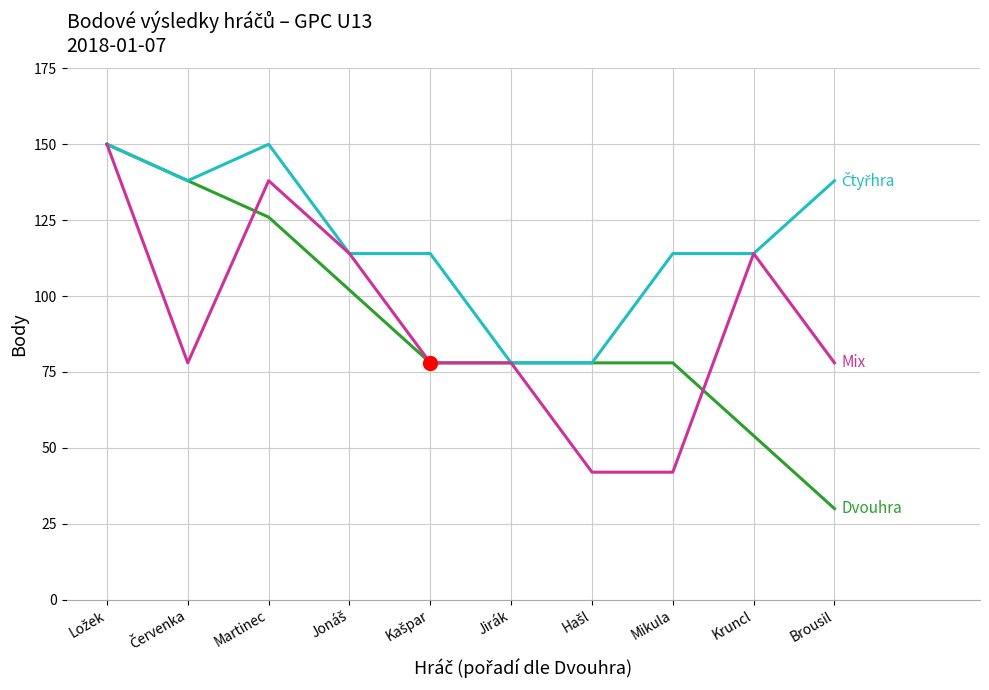

What is the total value across all series at Jirák?

234